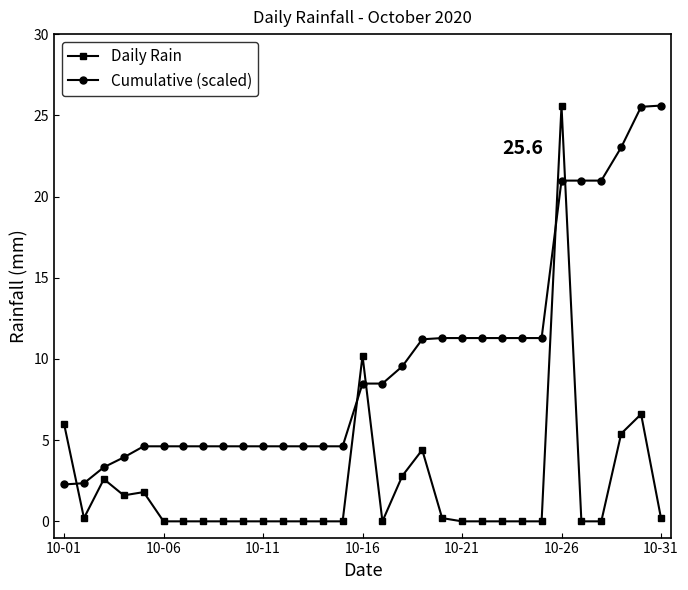

What is the lowest value of the Cumulative (scaled) series?

2.3